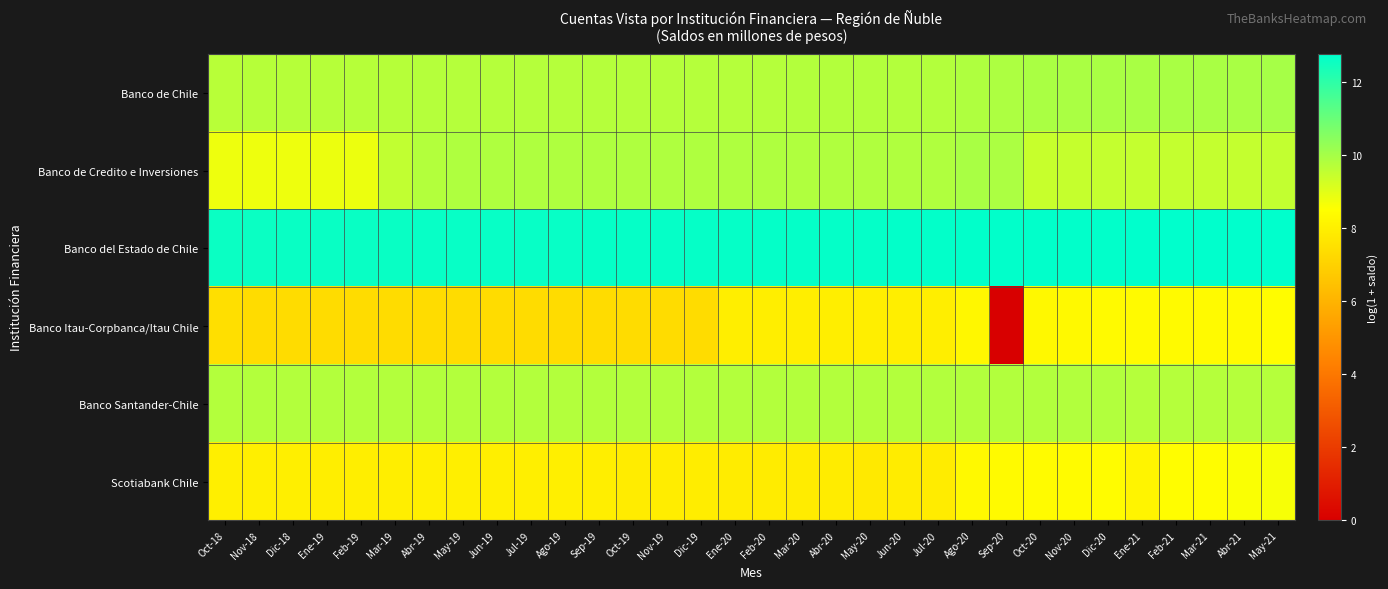

At which category is the sum across all series the highest?

May-21